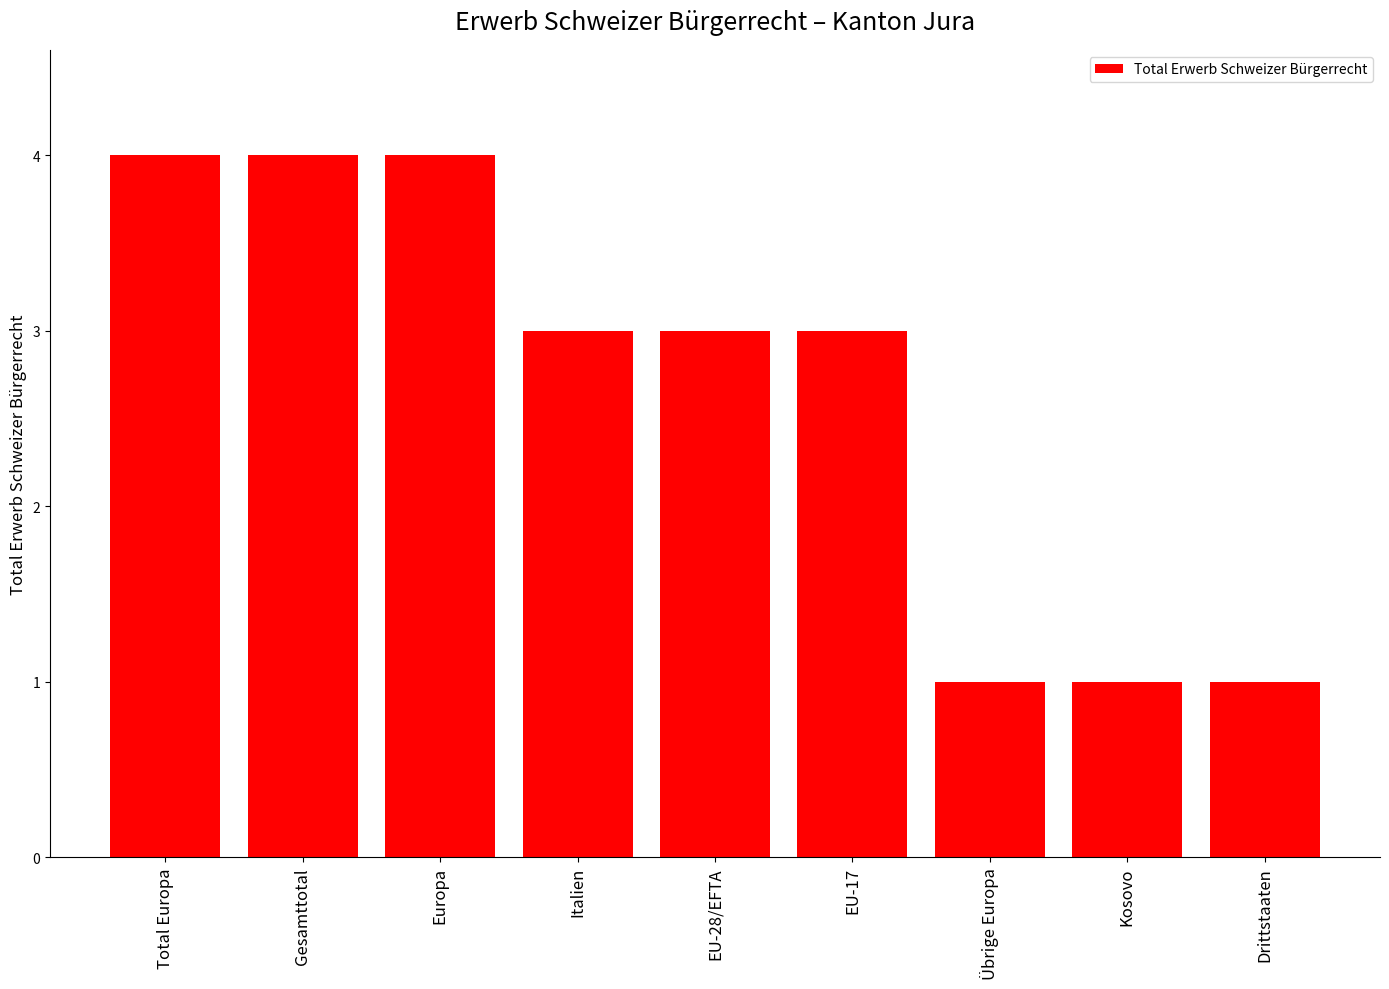

The value at Italien is 3. True or false?

True